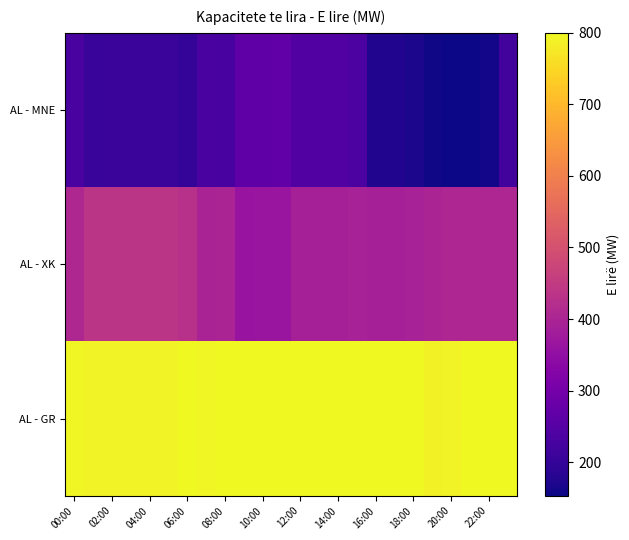

At which category does the chart reach its minimum across all series?

20:00